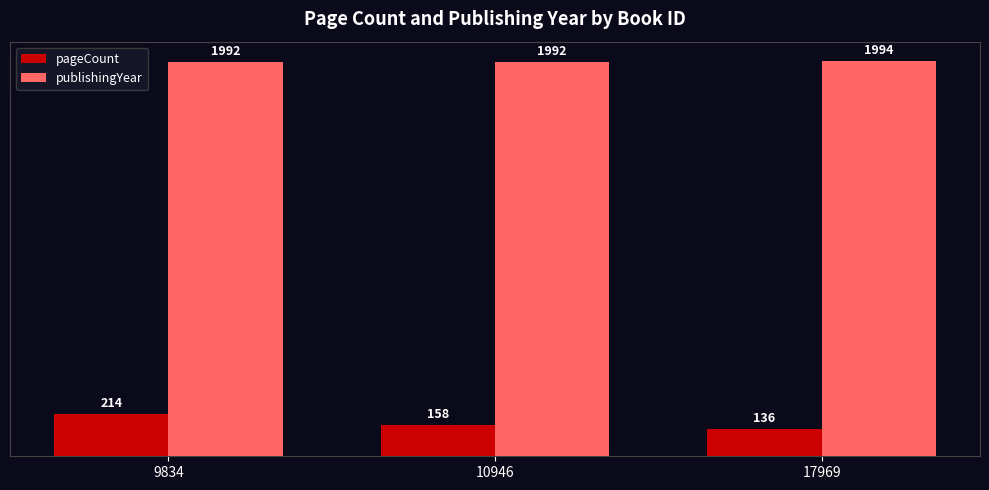

What is the sum of all pageCount values?

508